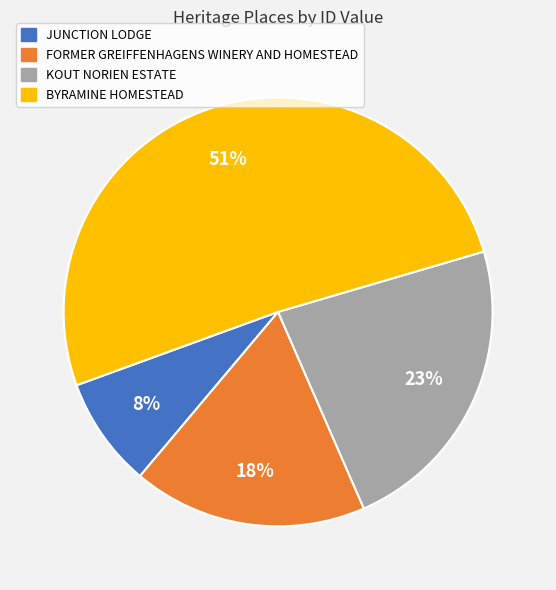

To the nearest percent, what portion does KOUT NORIEN ESTATE represent?

23%